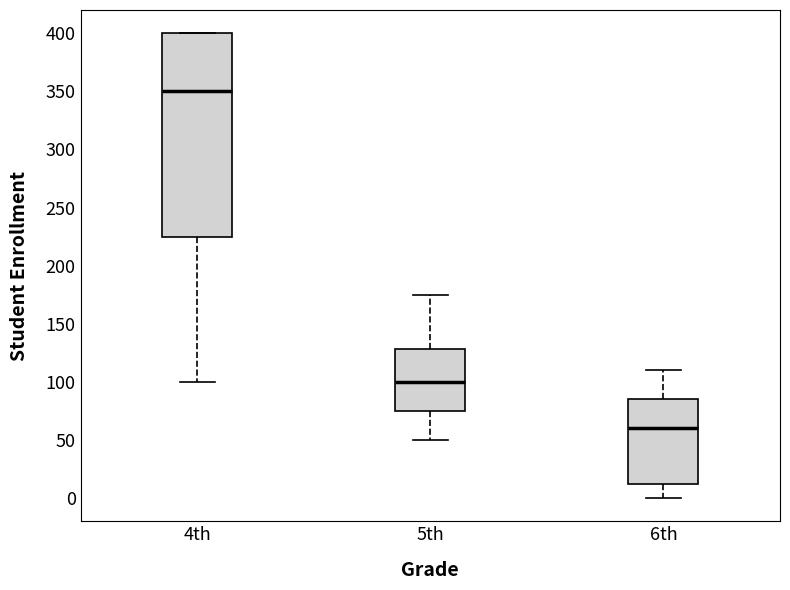

Reading left to right, read every box against the y-axis: the position of its median line, the range the box covers, and the ends of its whiskers. The values are not printed on the chart, so give them approximately, as read against the axis.

4th: median 350, box 225 to 400, whiskers 100 to 400
5th: median 100, box 75 to 130, whiskers 50 to 175
6th: median 60, box 15 to 85, whiskers 0 to 110